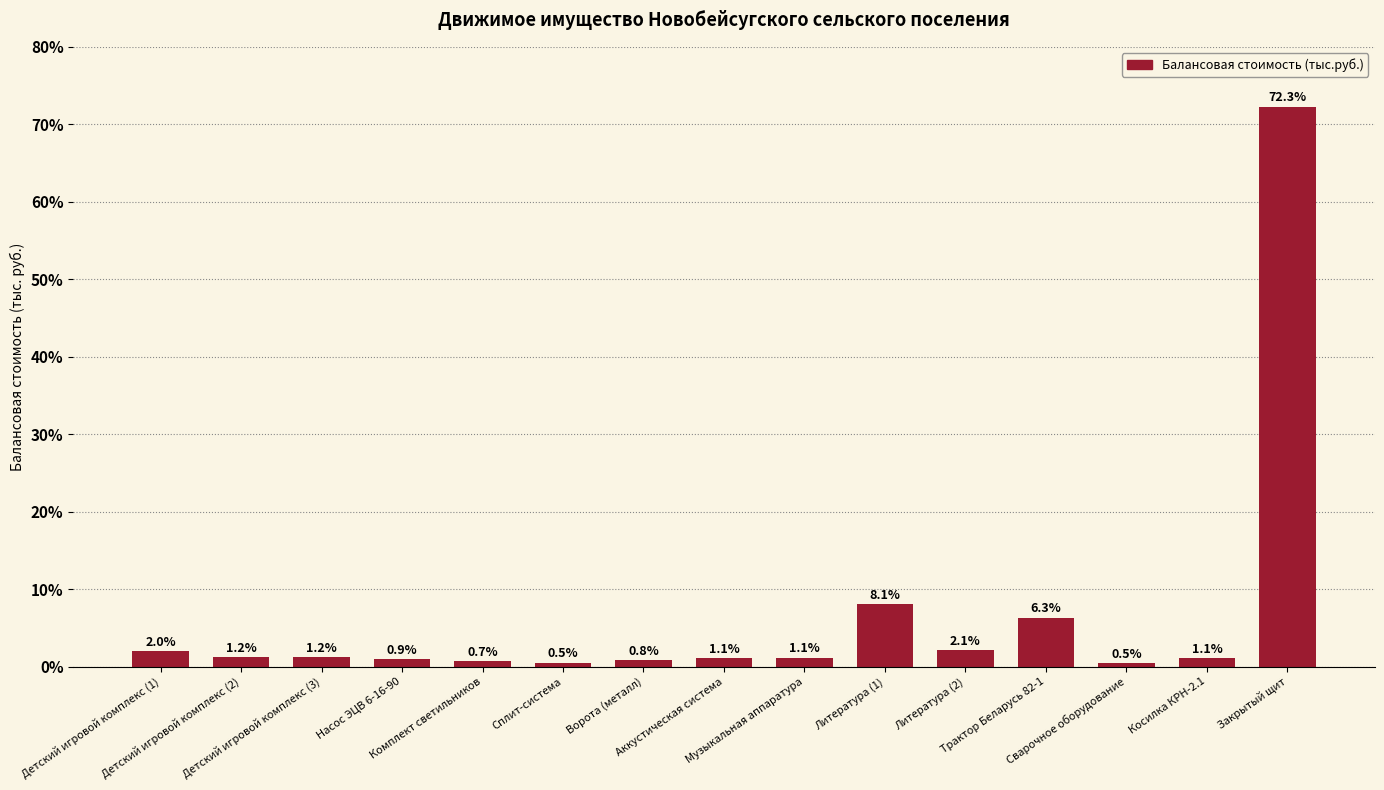

What is the average value?

6.7